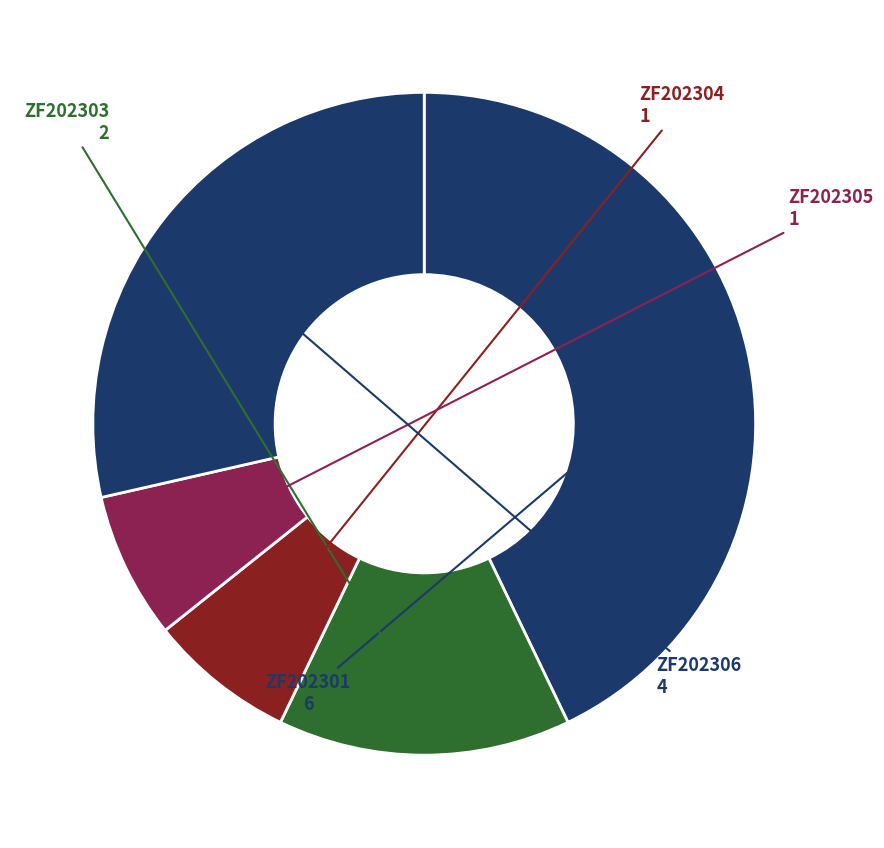

How many slices are in this pie chart?

5